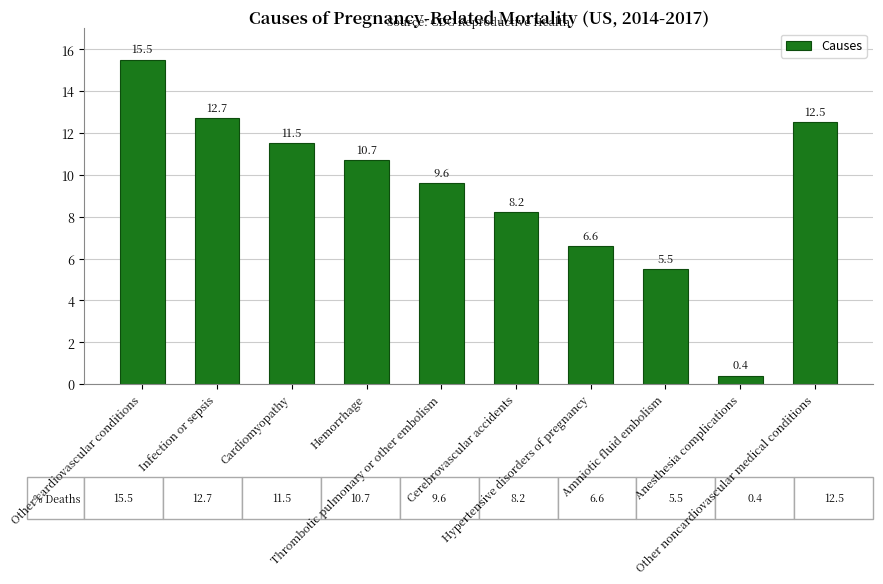

How many series are shown in this chart?

1